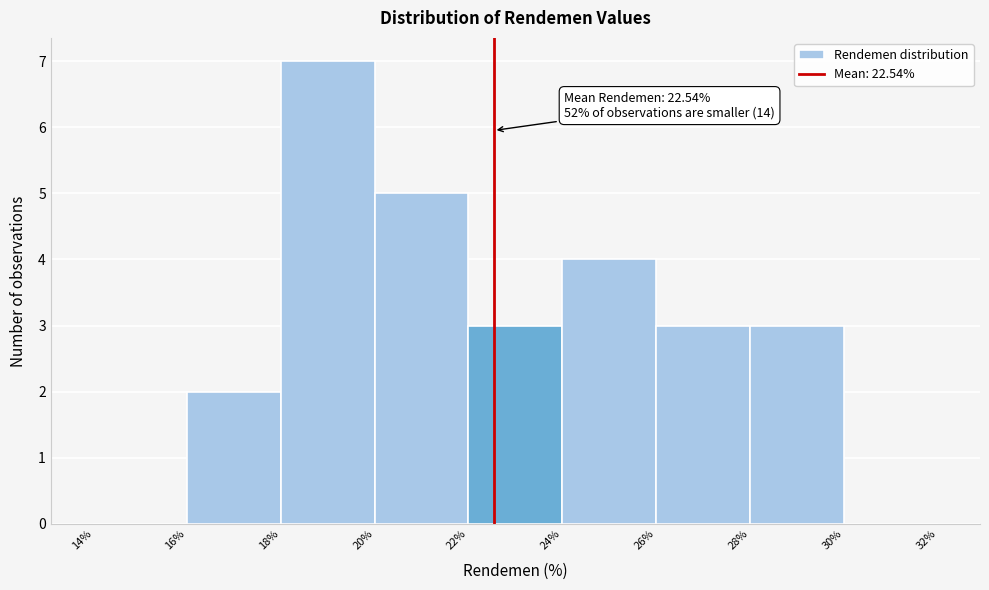

Over which range of the x-axis is the bar tallest?

18% to 20%